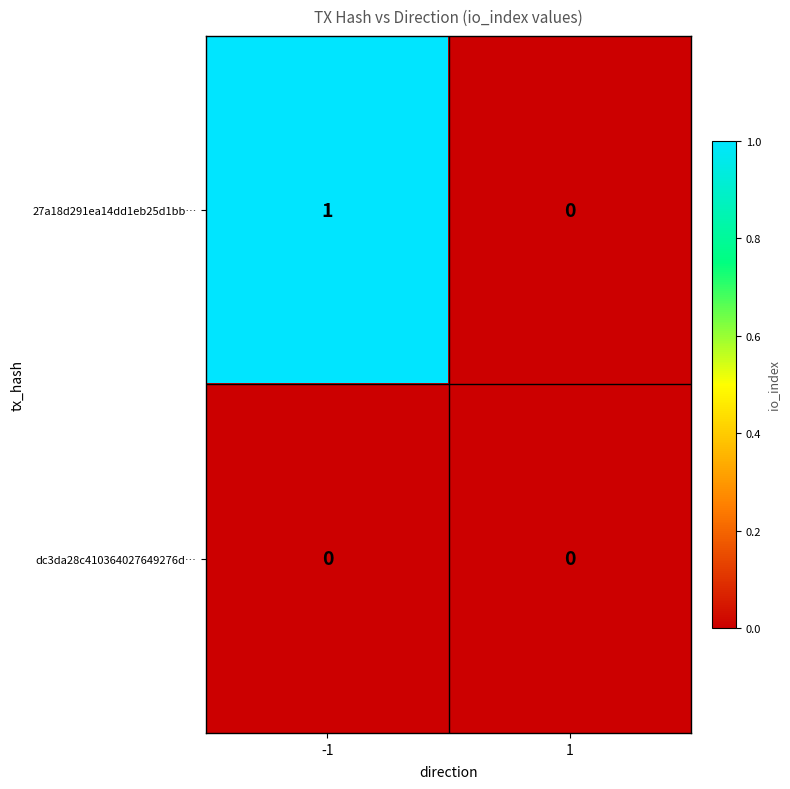

Is it true that dc3da28c410364027649276d… equals 0 at -1?

True